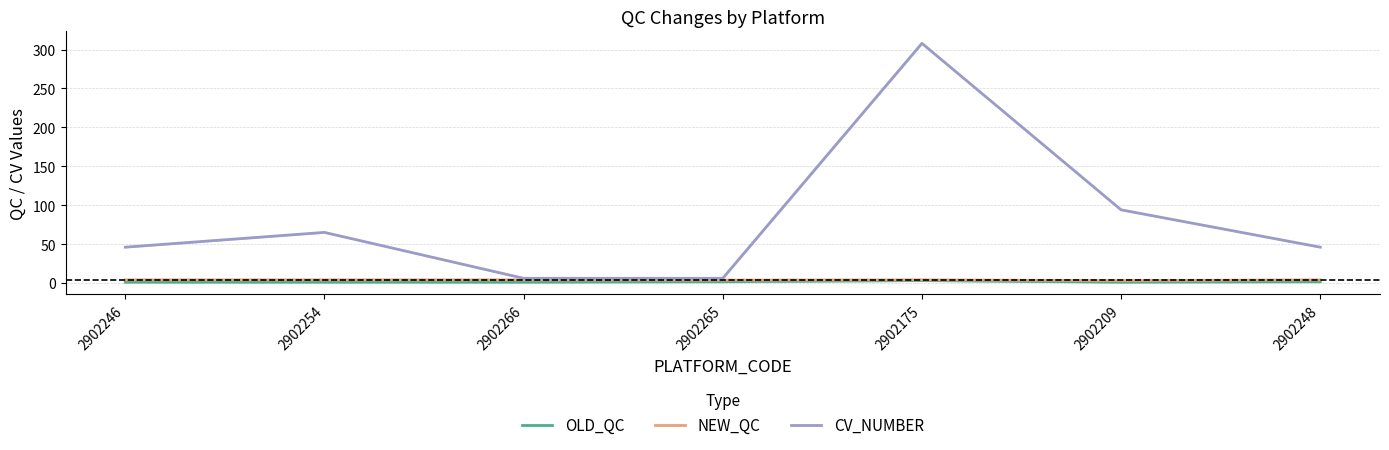

True or false: CV_NUMBER and NEW_QC intersect in this chart.

False